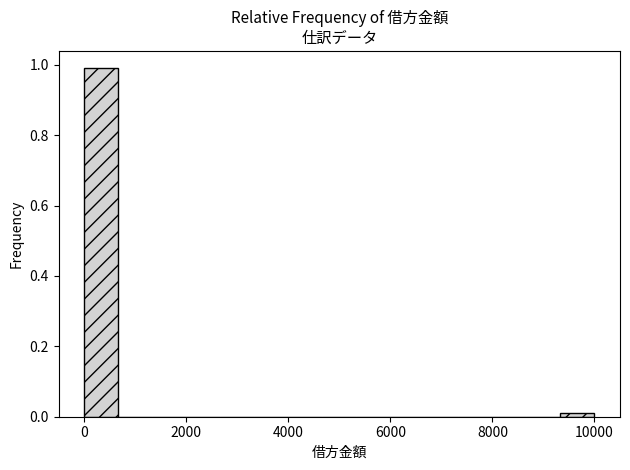

Around what value on the x-axis is the tallest bar? Give the approximate position of its centre, as read against the axis.

400